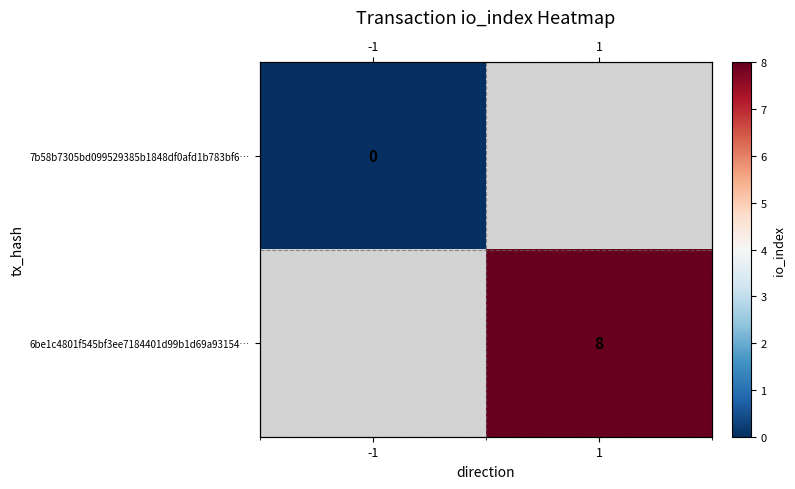

At how many categories does at least one series exceed 2?

1